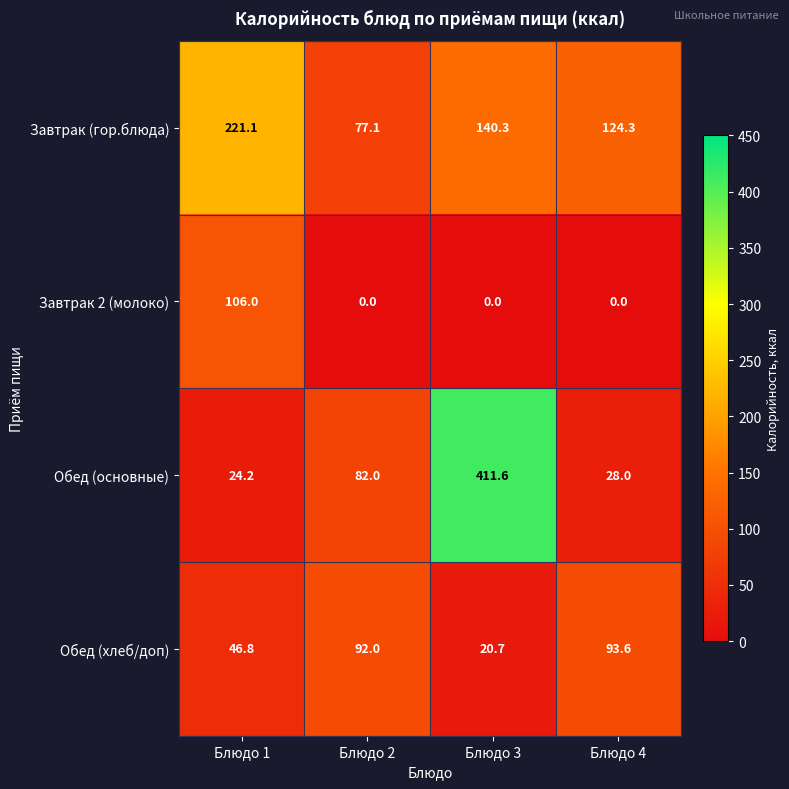

Where is Обед (хлеб/доп) nearest to the value 57?

Блюдо 1